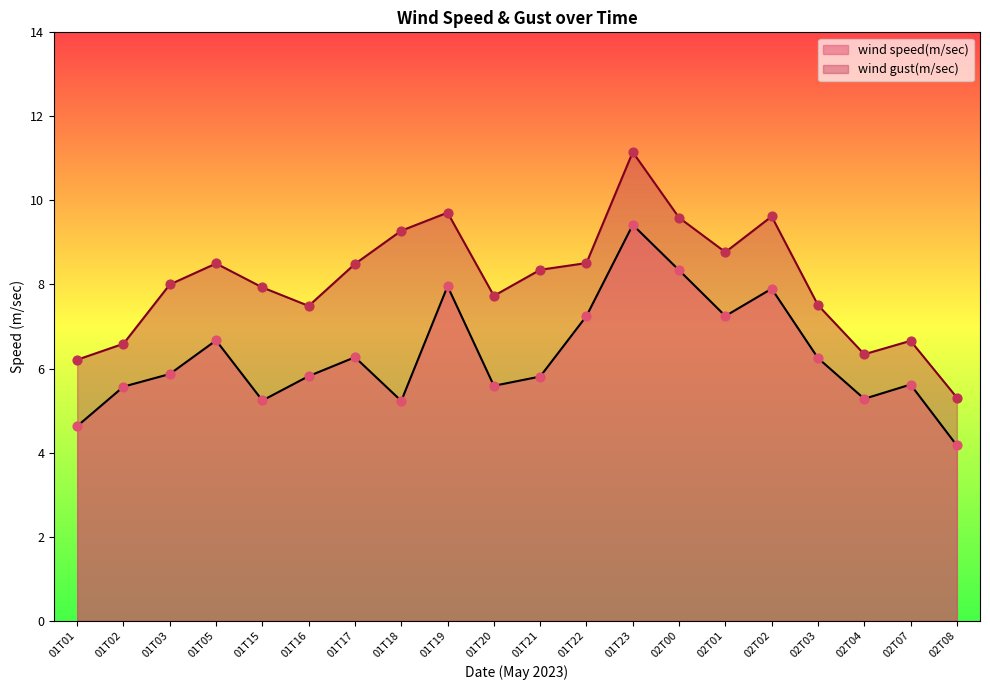

Is the value of wind speed(m/sec) at 02T03 greater than the value of wind gust(m/sec) at 01T05?

No